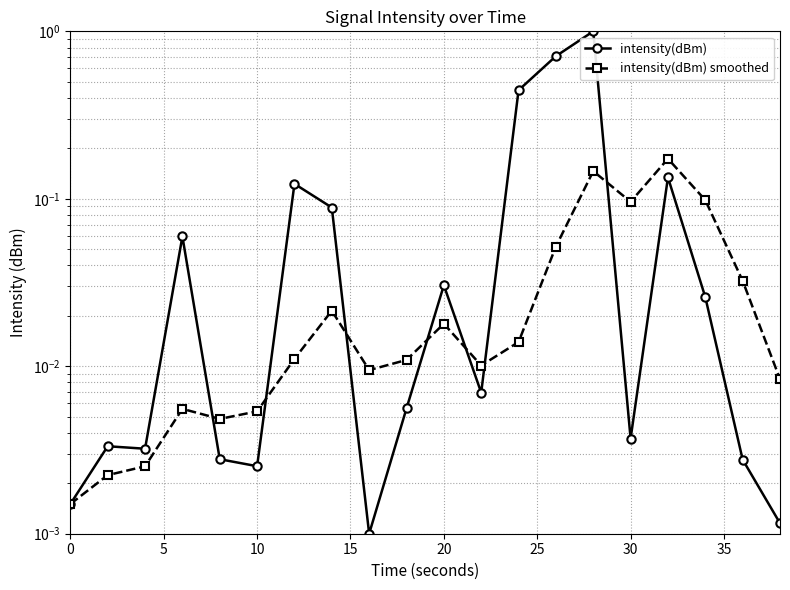

The value of intensity(dBm) smoothed at 14 is 0.2. True or false?

False